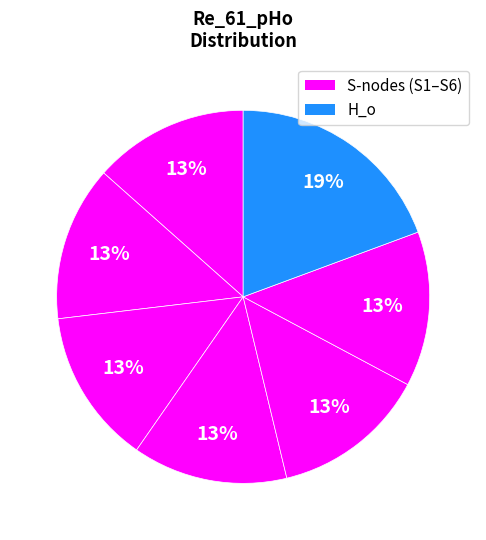

How many segments does this pie chart have?

7